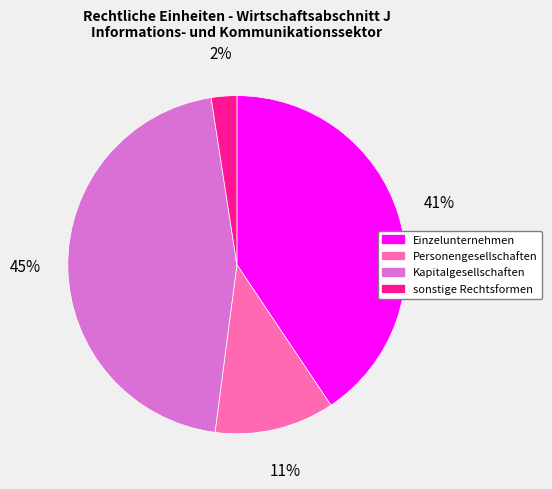

Do Kapitalgesellschaften and Einzelunternehmen together represent more than half of the pie?

Yes